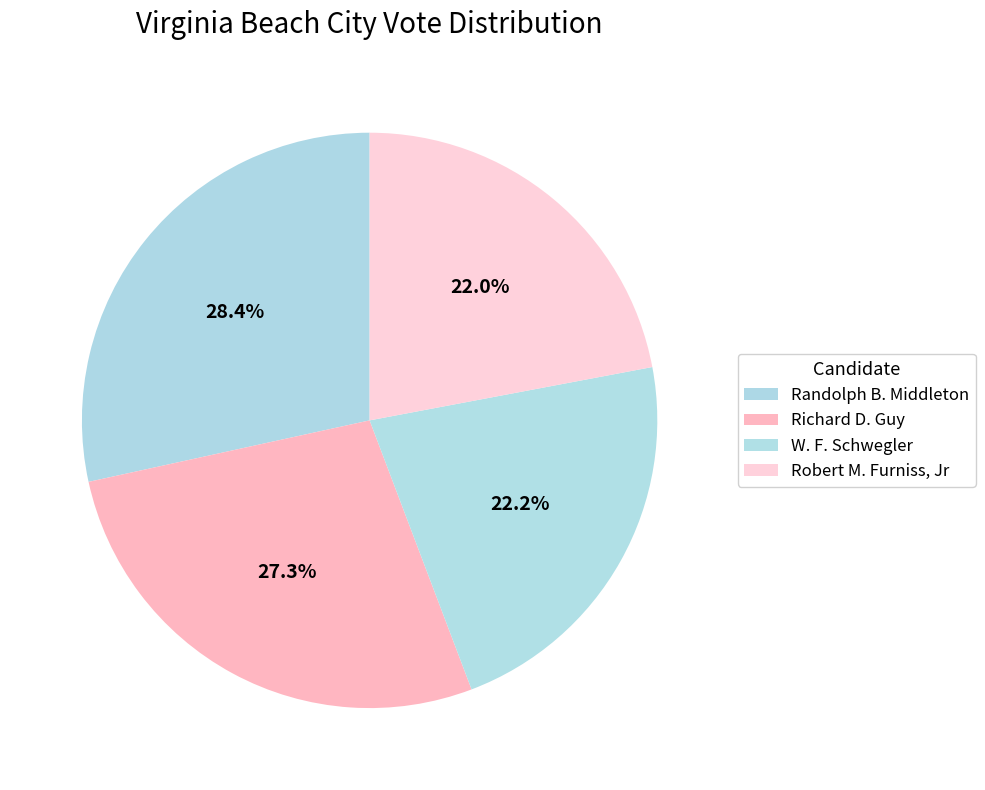

The W. F. Schwegler slice represents 10% of the pie. True or false?

False